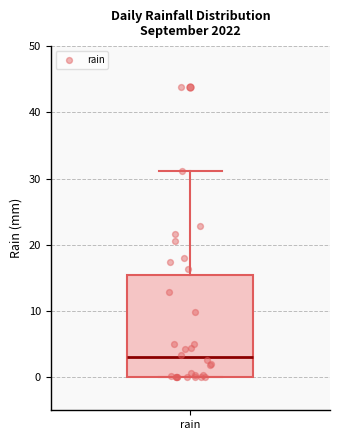

Read this box plot against the y-axis: the position of the median line, the range covered by the box, and the ends of both whiskers. The values are not printed on the chart, so give them approximately, as read against the axis.

median 3, box 0 to 16, whiskers 0 to 31